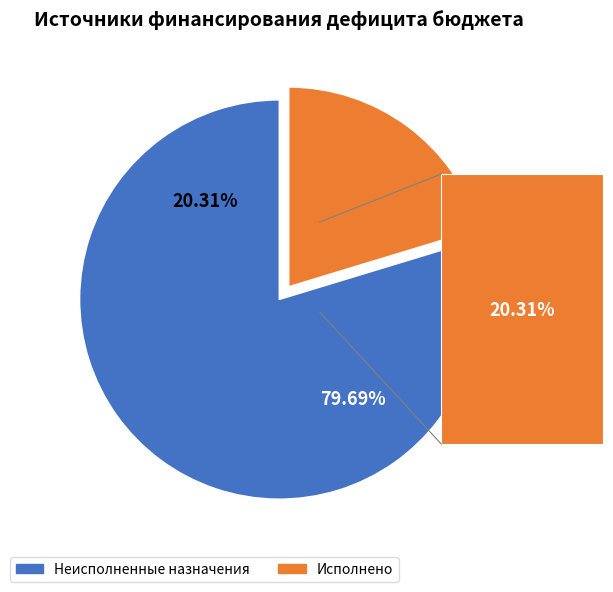

Is it true that Неисполненные назначения is 67% of the pie?

False